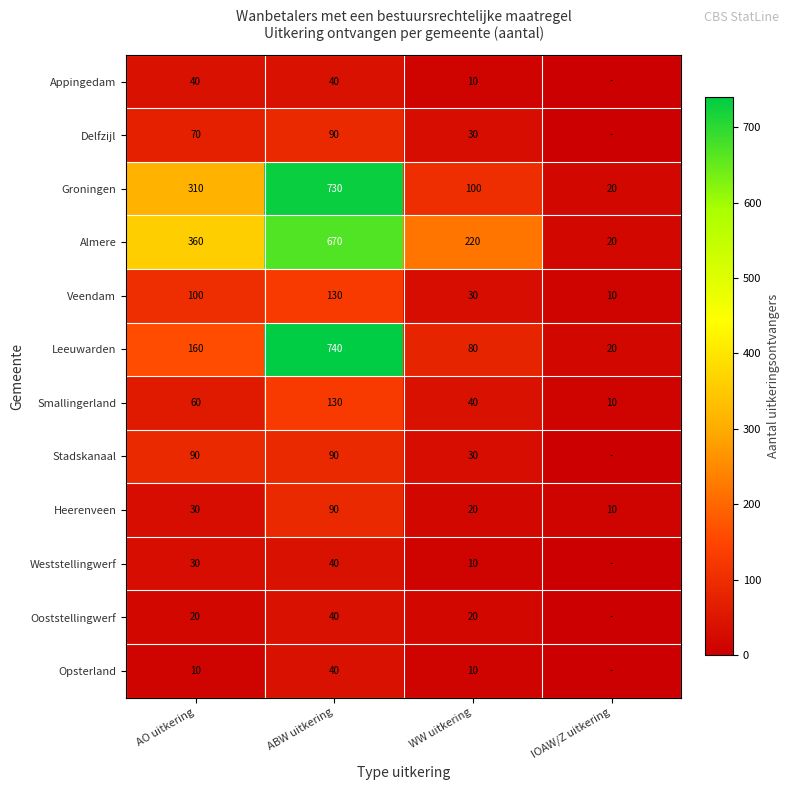

At which category does the chart reach its peak across all series?

ABW uitkering